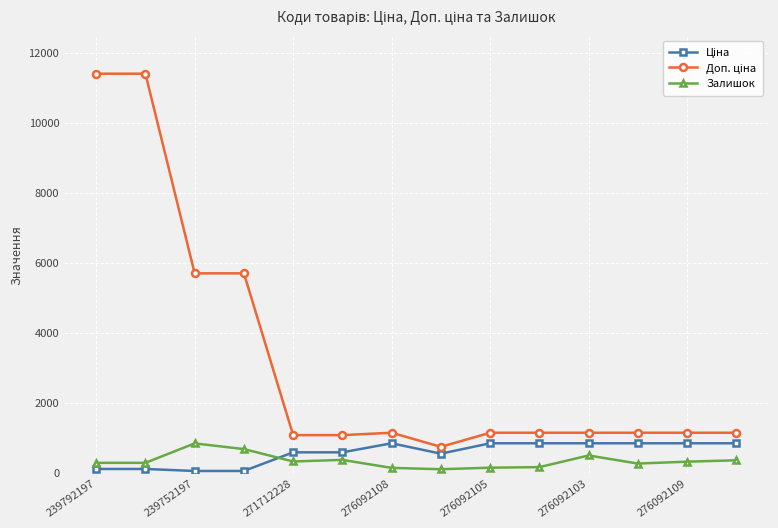

What is the greatest value displayed?

11410.0